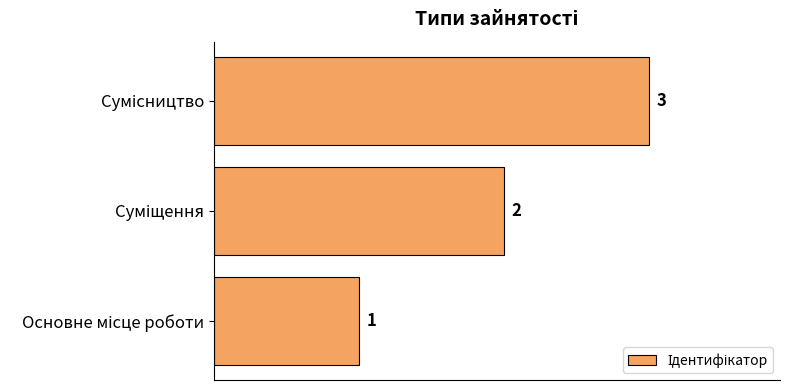

What is the sum of all values?

6